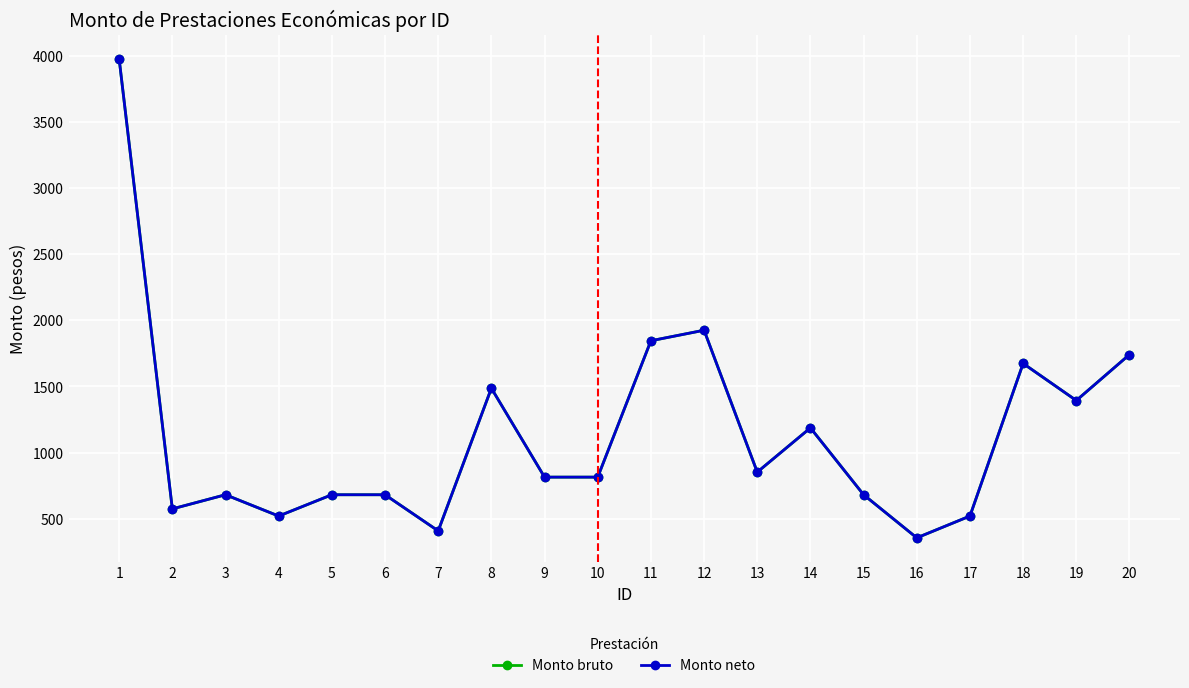

Reading right to left, list all the values displayed in this chart.

Monto bruto: 20=1741.8	19=1394.0	18=1674.4	17=519.8	16=354.9	15=681.0	14=1187.0	13=852.1	12=1925.7	11=1846.1	10=814.2	9=814.2	8=1486.8	7=407.4	6=681.0	5=681.0	4=519.8	3=681.0	2=573.9	1=3978.3
Monto neto: 20=1741.8	19=1394.0	18=1674.4	17=519.8	16=354.9	15=681.0	14=1187.0	13=852.1	12=1925.7	11=1846.1	10=814.2	9=814.2	8=1486.8	7=407.4	6=681.0	5=681.0	4=519.8	3=681.0	2=573.9	1=3978.3